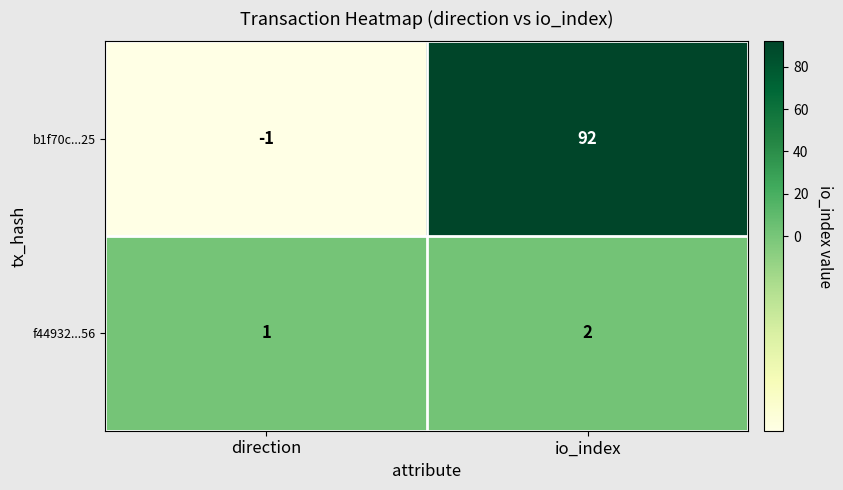

Reading left to right, what are all the values shown in this chart?

b1f70c...25: direction=-1	io_index=92
f44932...56: direction=1	io_index=2